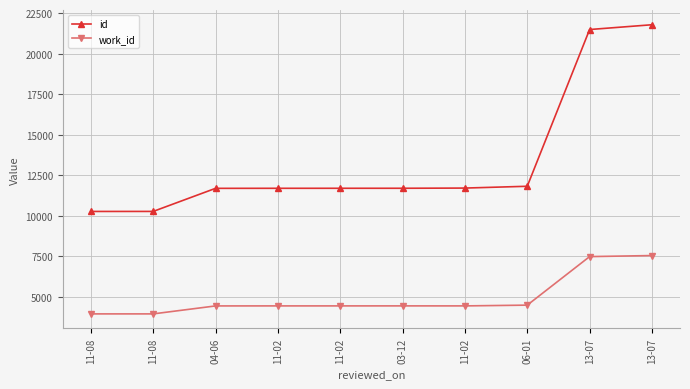

Where does the work_id series first go above 4441?

03-12